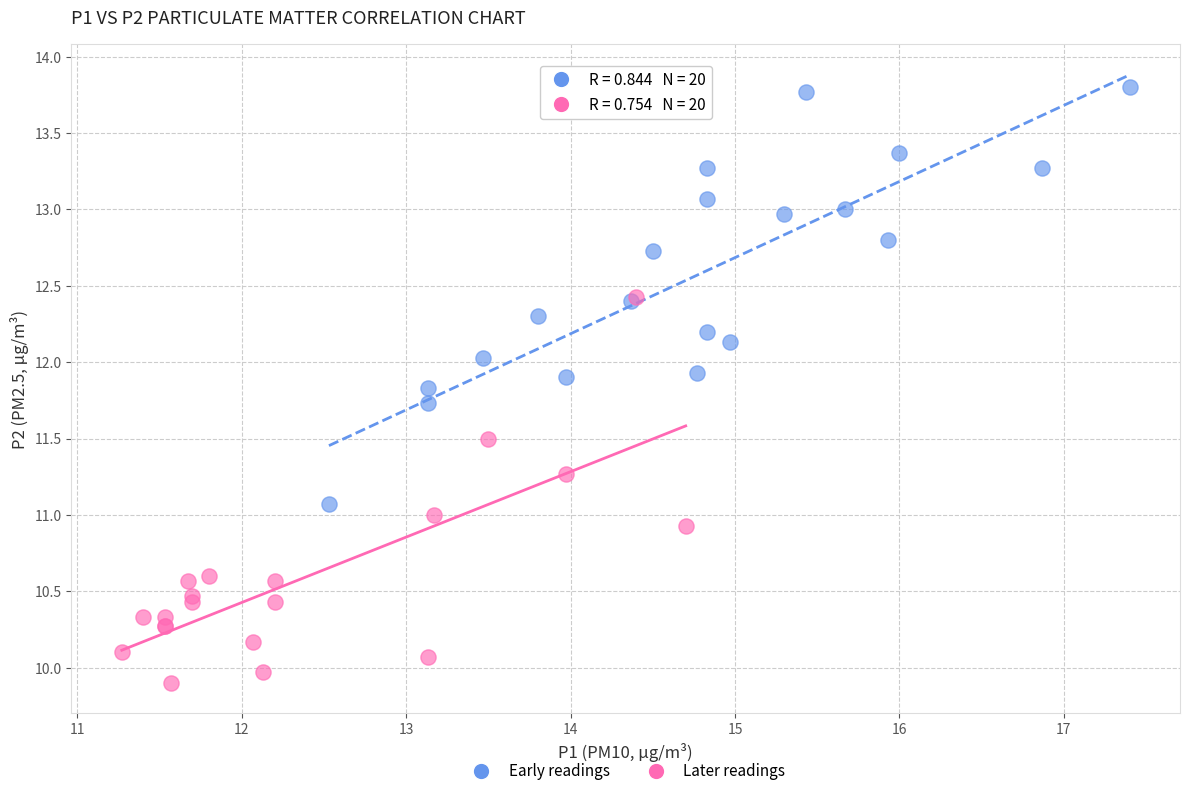

What are all the series names shown in the legend?

Early readings, Later readings